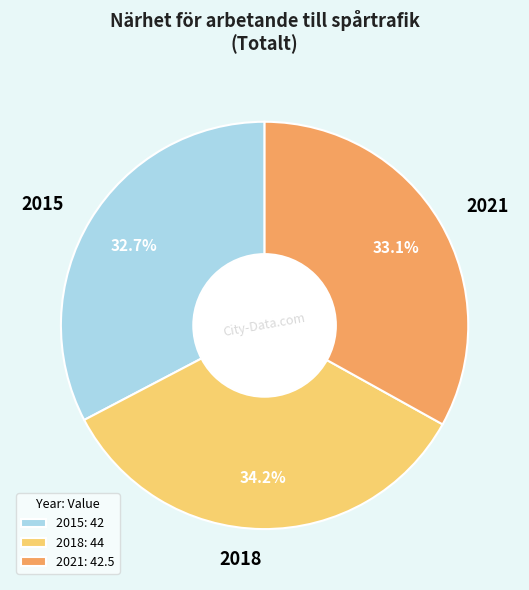

Is 2018 the majority of the pie?

No